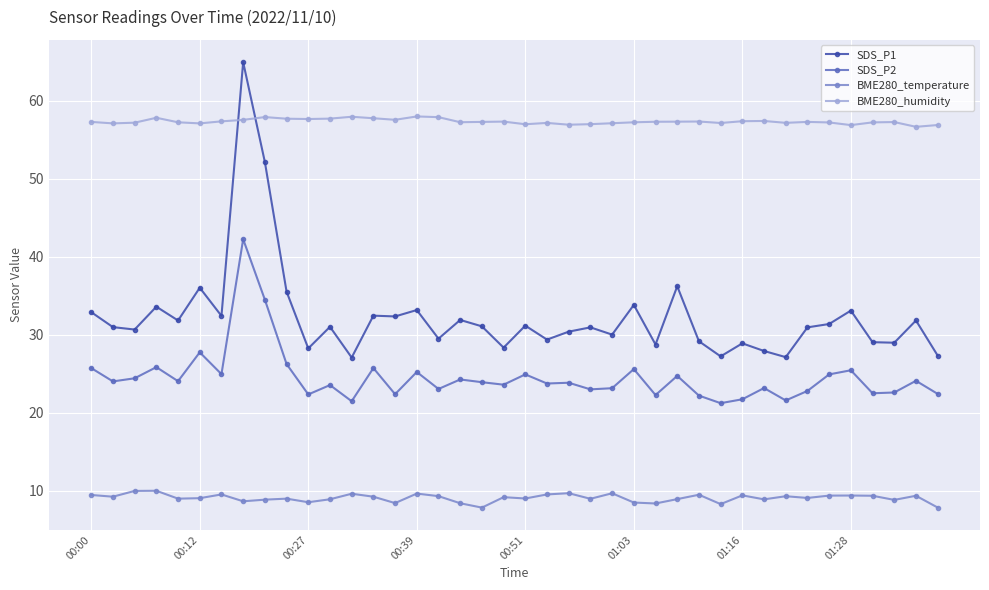

What is the difference between the maximum and minimum values in the BME280_humidity series?

1.3